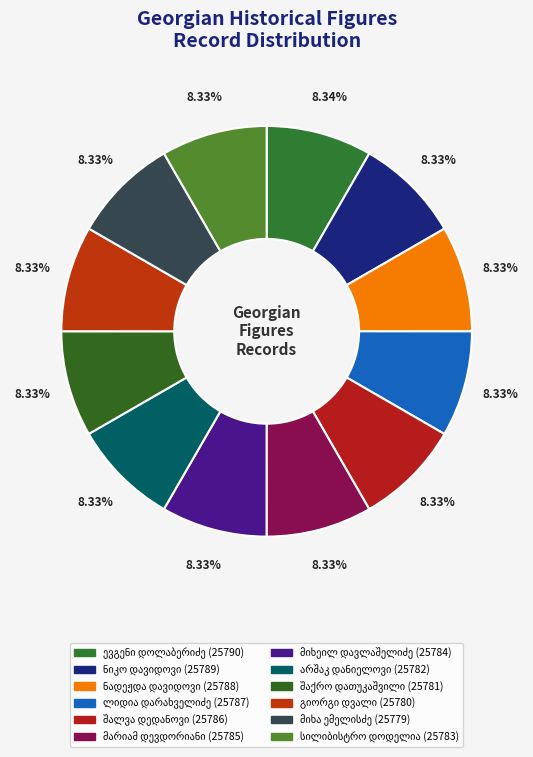

What percentage is the სილიბისტრო დოდელია slice, to the nearest percent?

8%